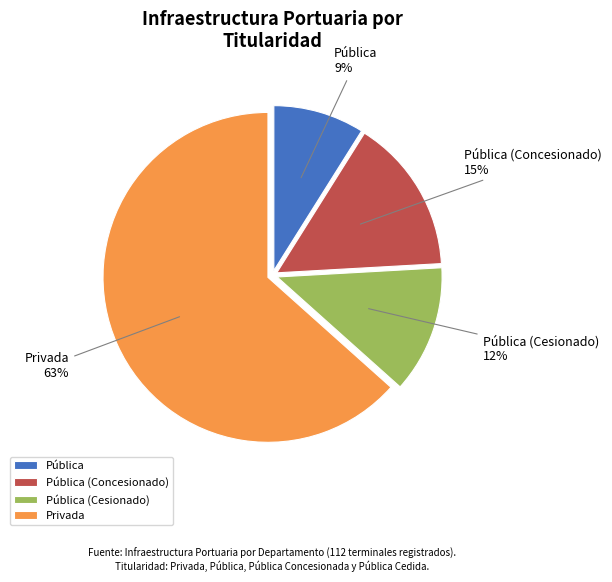

Combined, do Pública and Privada account for over 50%?

Yes